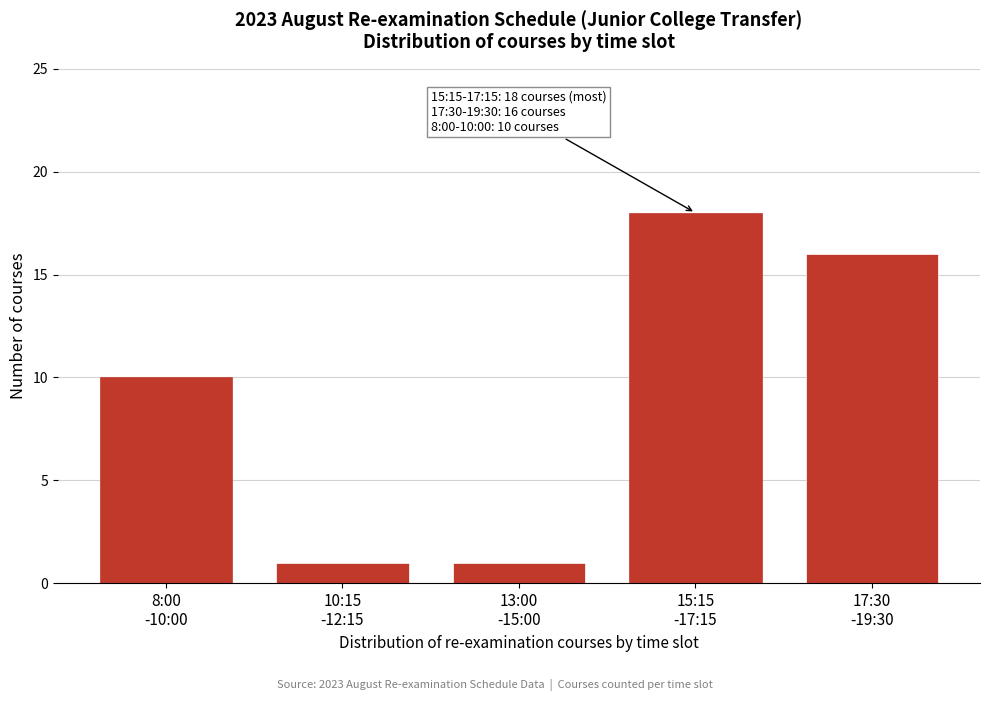

Reading left to right, list all the values displayed in this chart.

10	1	1	18	16